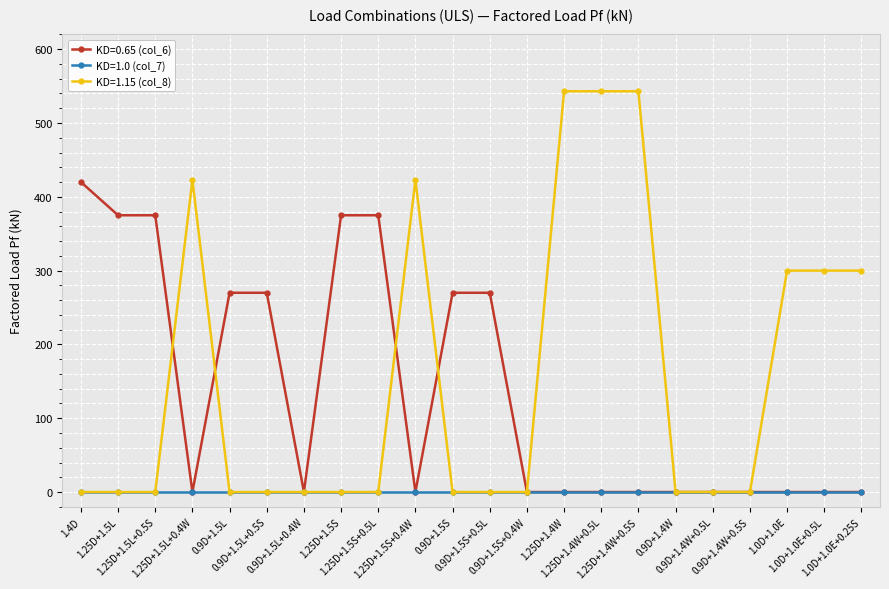

What are all the series names shown in the legend?

KD=0.65 (col_6), KD=1.0 (col_7), KD=1.15 (col_8)